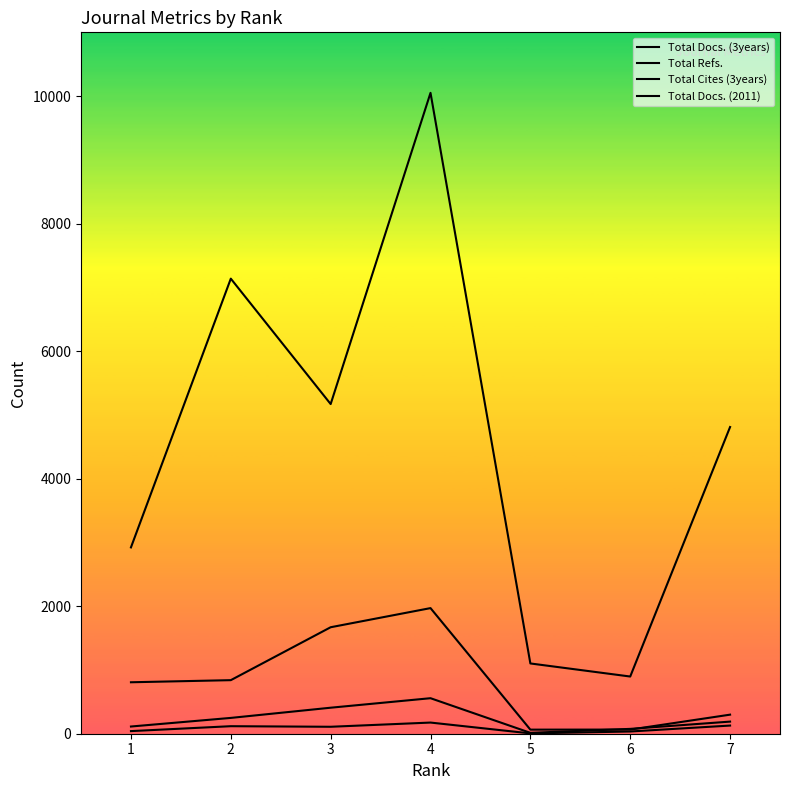

How many values in the Total Docs. (2011) series are below 109?

3